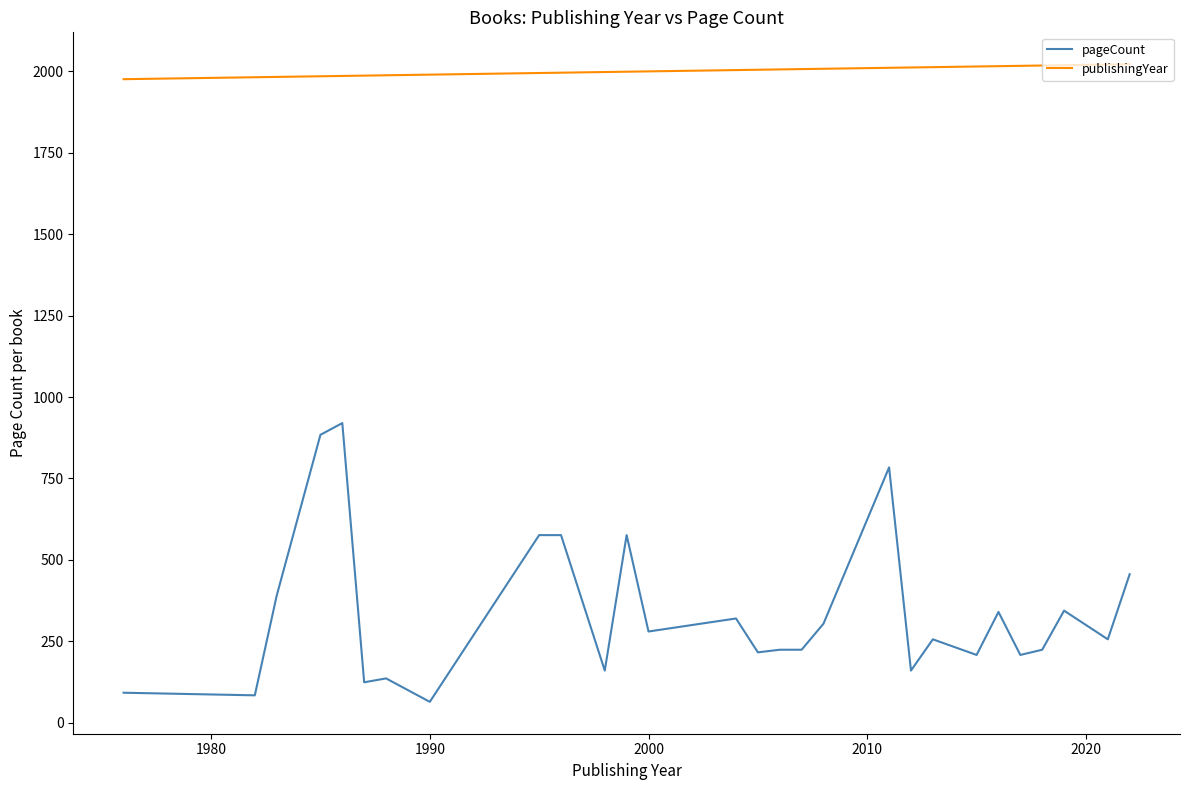

What is the difference between the maximum and minimum values in the publishingYear series?

46